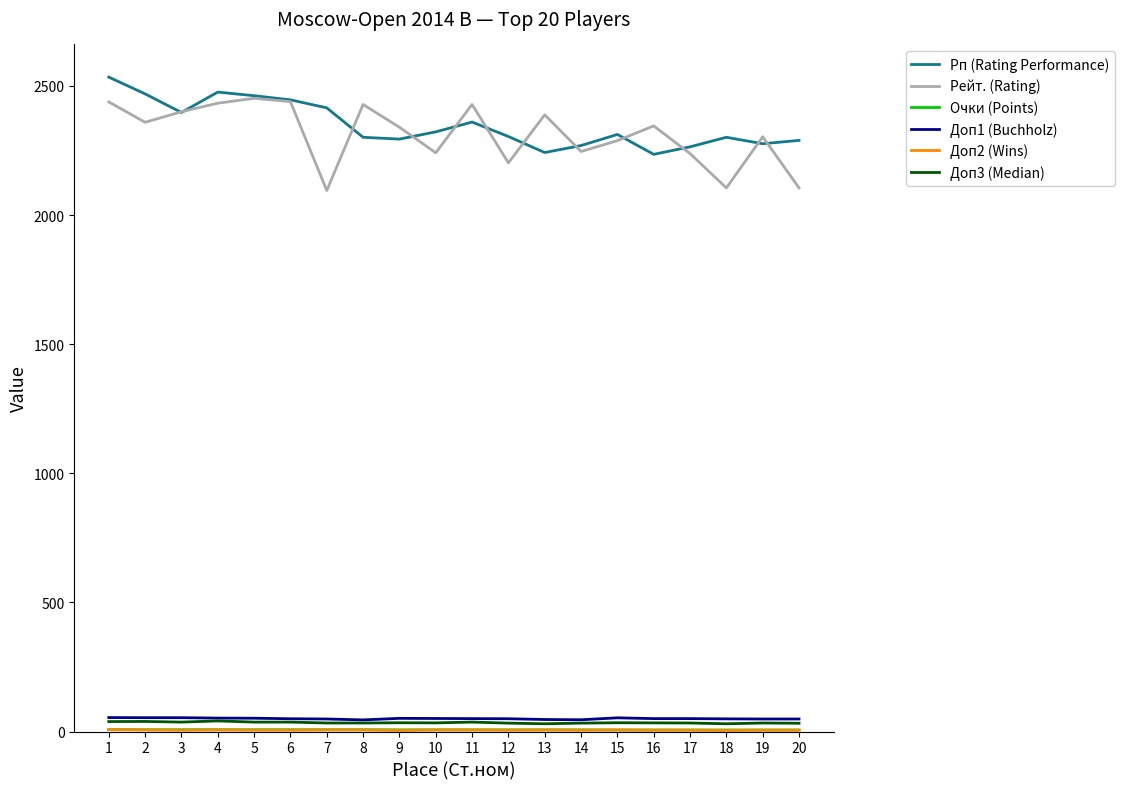

At which label does Рейт. (Rating) first exceed 2345?

1